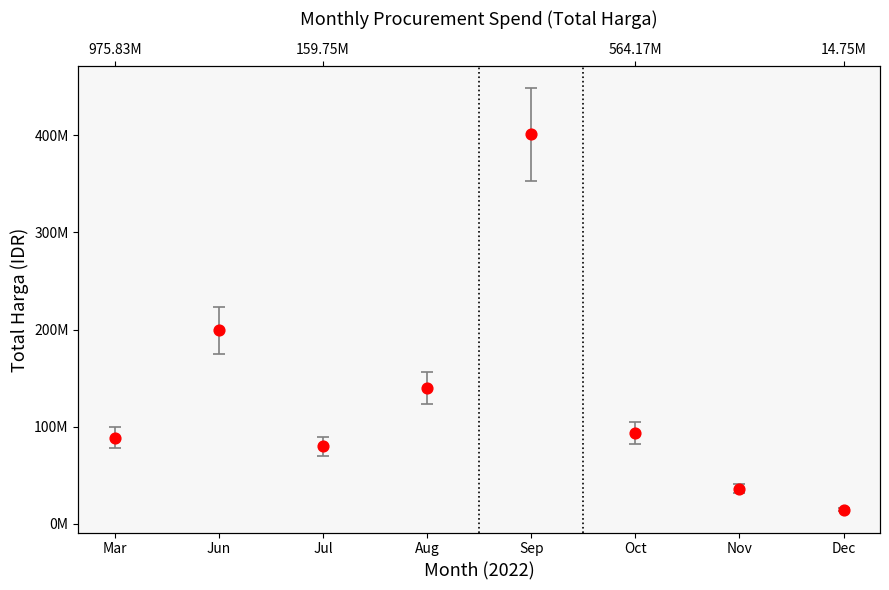

What is the change in value from Aug to Nov?

-103553333.3